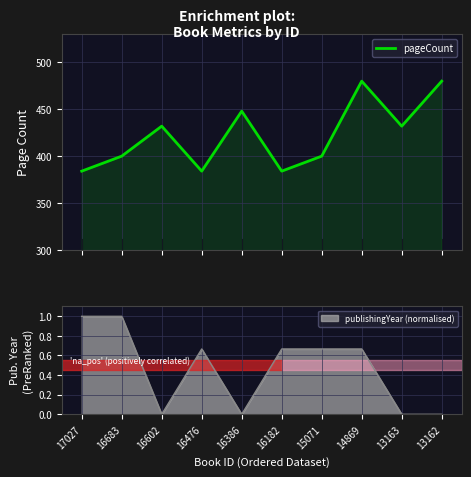

The value at 15071 is 400. True or false?

True